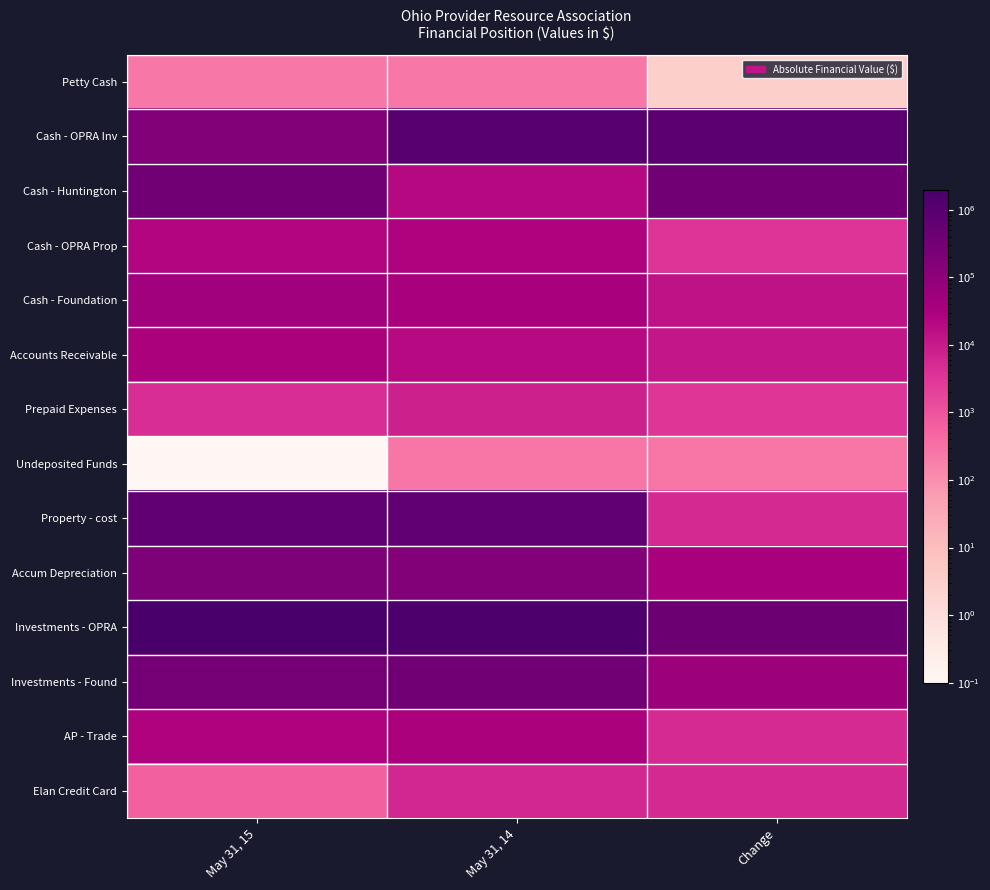

Which label corresponds to the smallest value in the chart?

May 31, 15